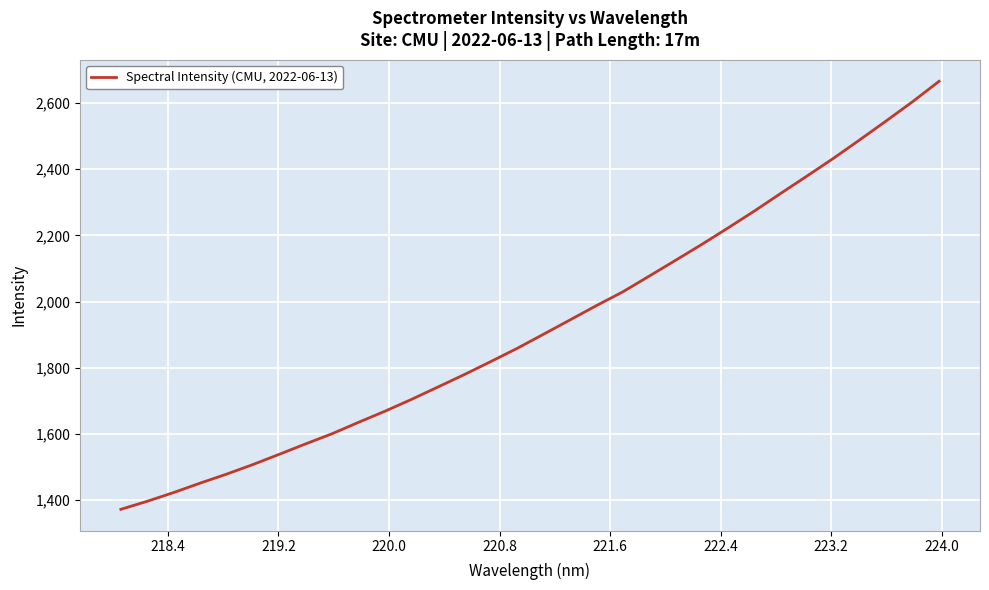

What is the smallest value displayed?

1372.0